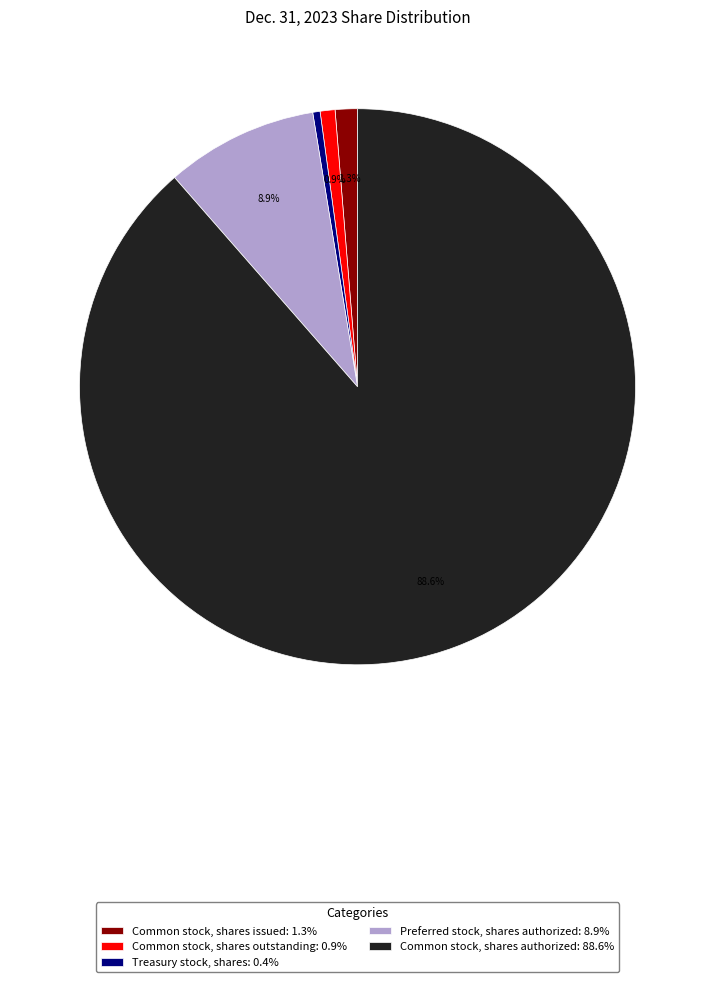

Is there a majority slice in this chart?

Yes